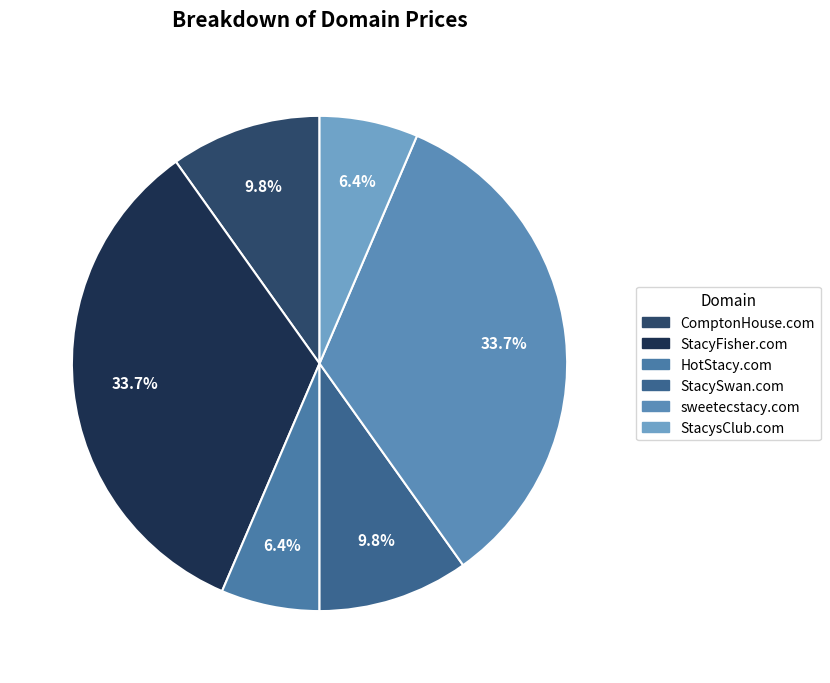

Which slice is the smallest?

HotStacy.com